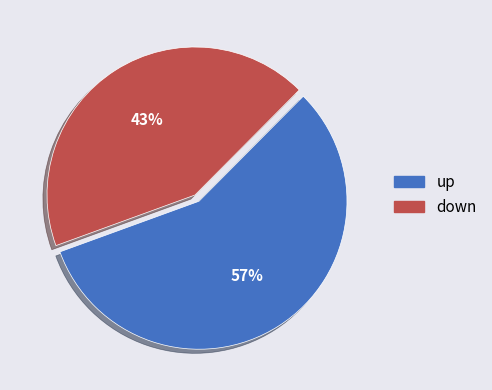

Is up the majority of the pie?

Yes